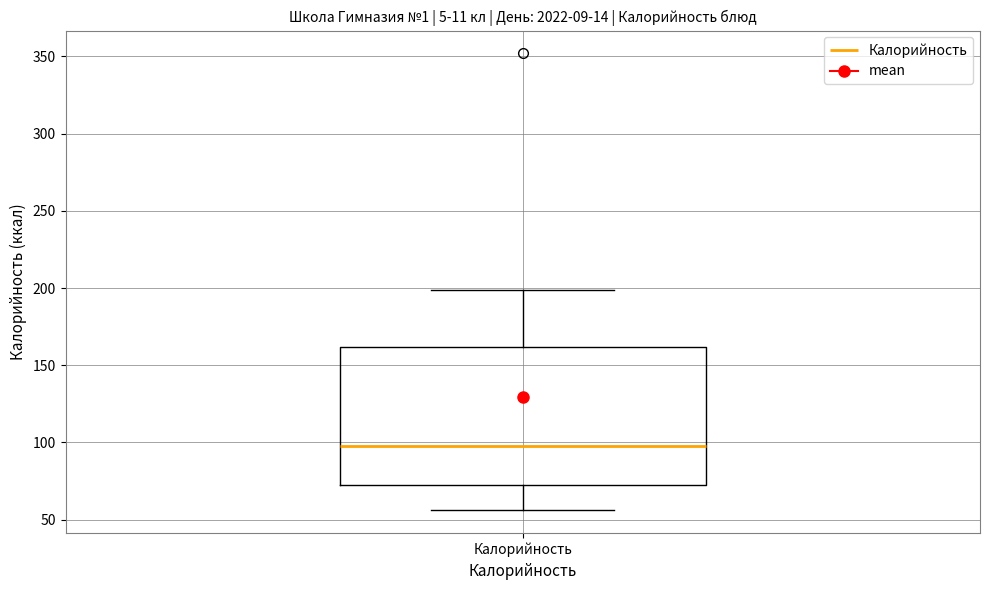

Read this box plot against the y-axis: the position of the median line, the range covered by the box, and the ends of both whiskers. The values are not printed on the chart, so give them approximately, as read against the axis.

median 100, box 75 to 160, whiskers 55 to 200